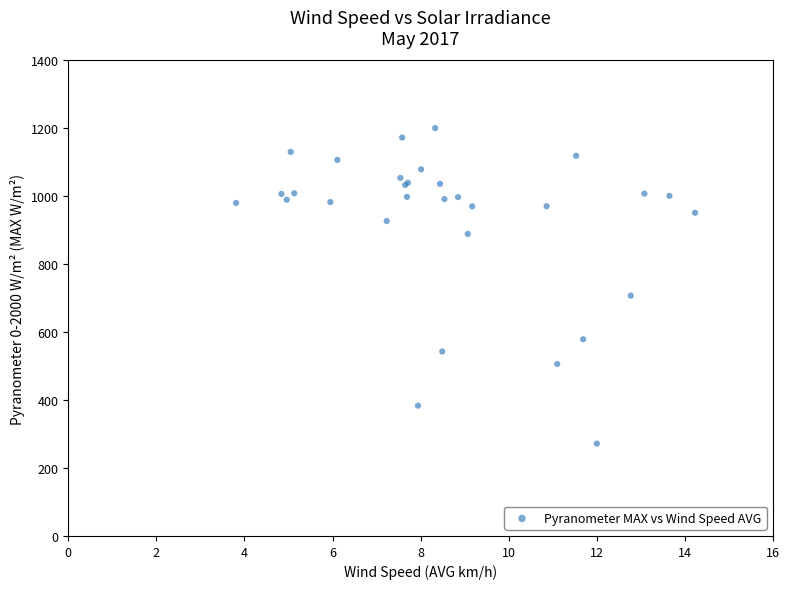

What Y value in the scatter plot is closest to 736?

707.8